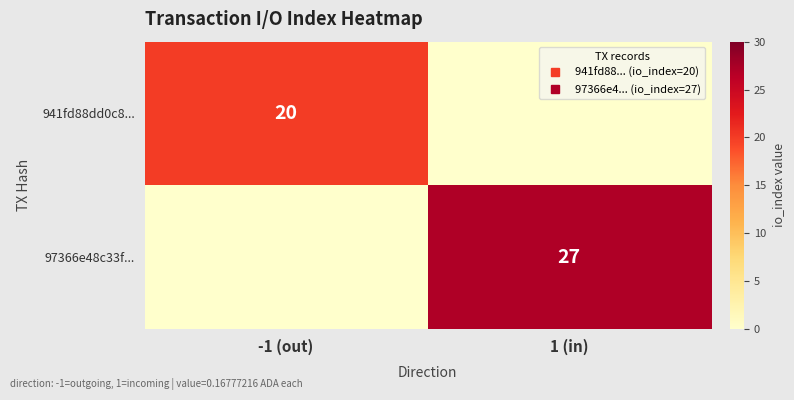

Count the 941fd88dd0c8... values in the range 0 to 20.

2